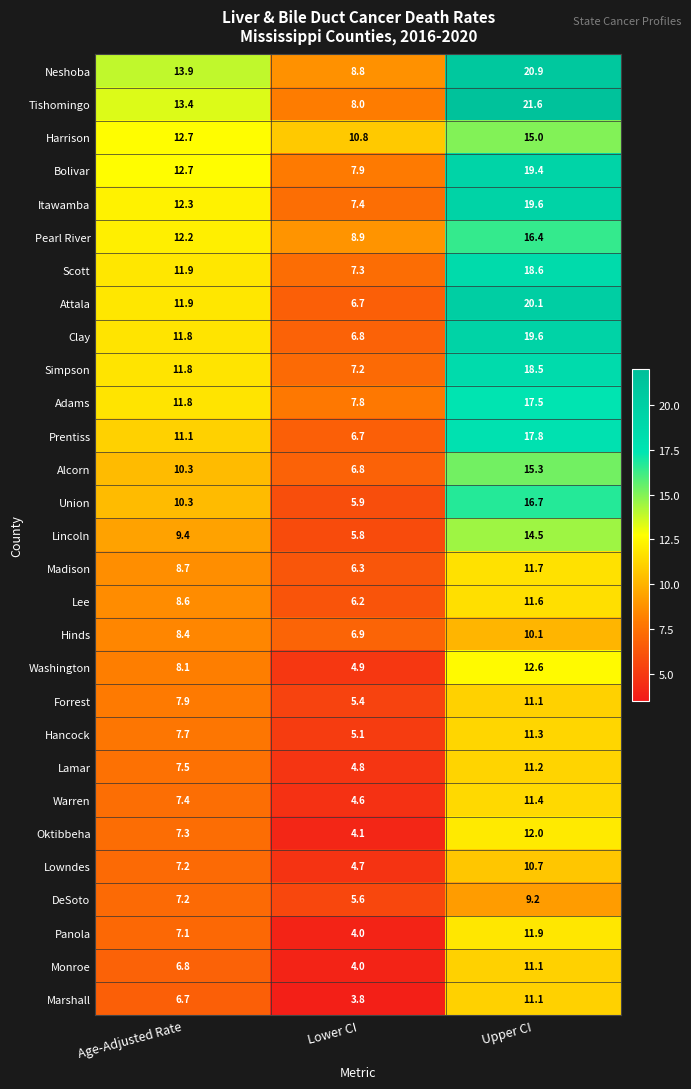

Which series changed the most between Age-Adjusted Rate and Lower CI?

Tishomingo